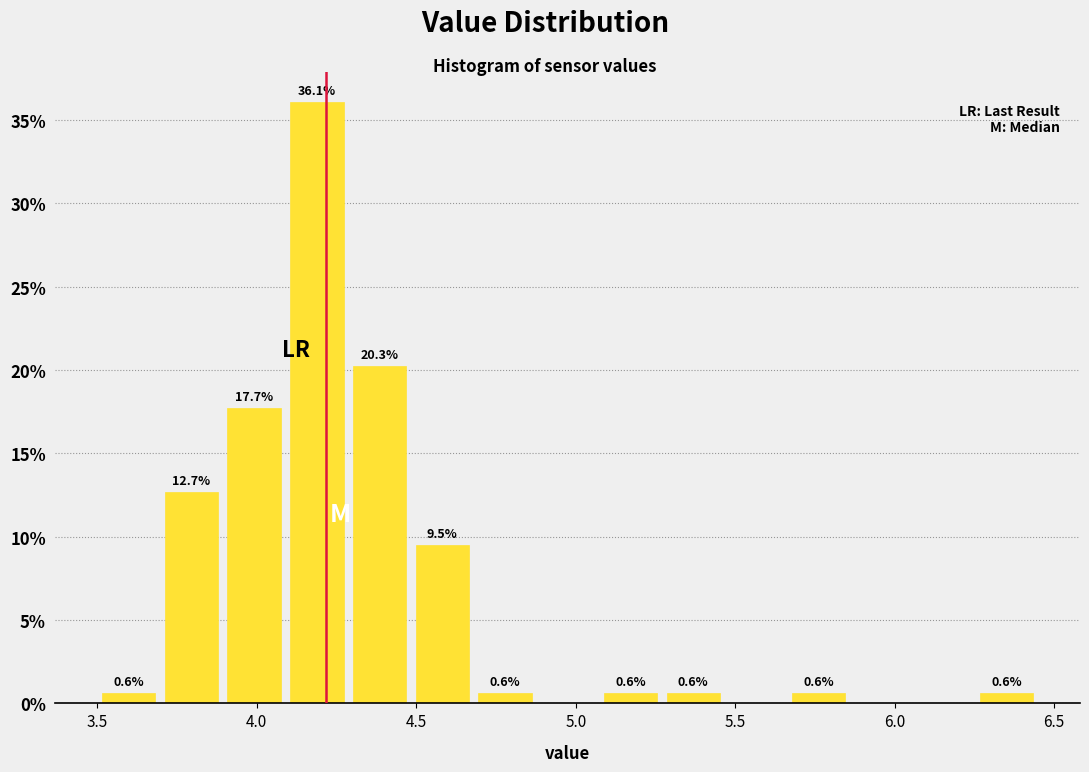

Read against the x-axis, roughly where is the centre of the tallest bar?

4.20